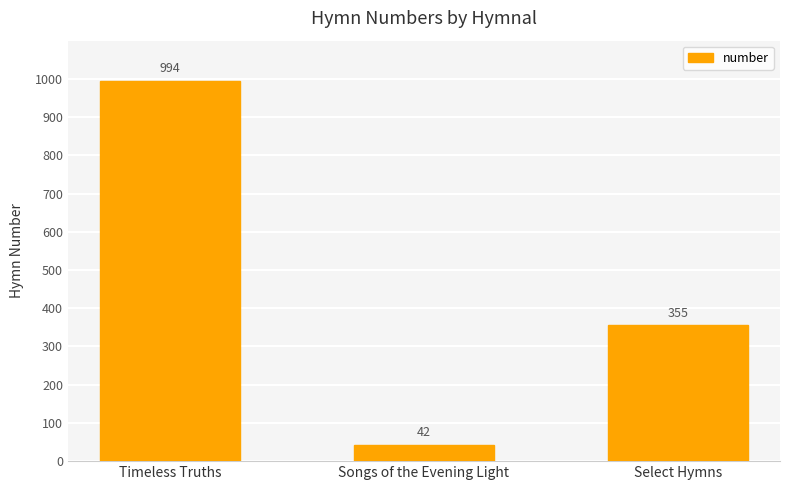

At which label does the data first exceed 355?

Timeless Truths